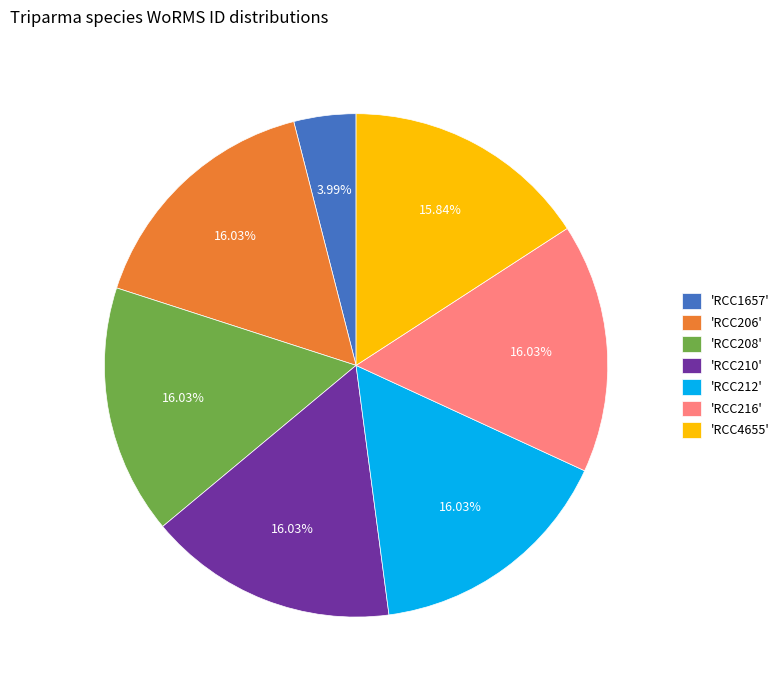

Is there any slice that represents more than half of the pie?

No